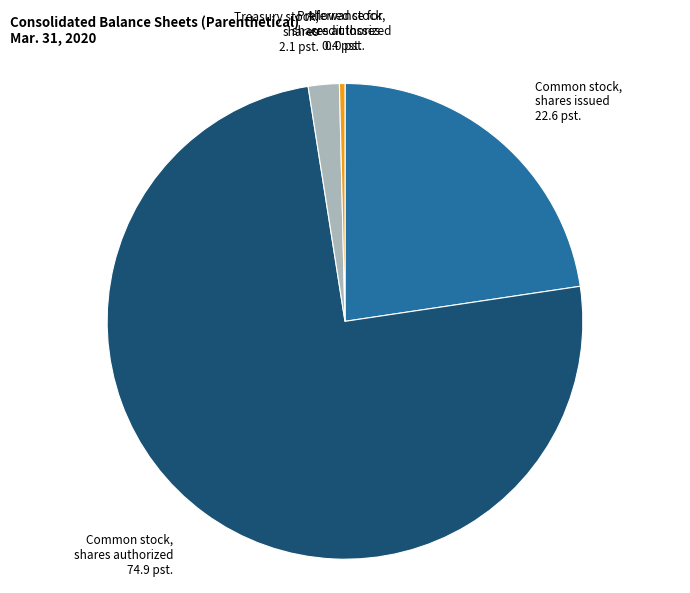

True or false: Common stock, shares issued accounts for 11% of the total.

False